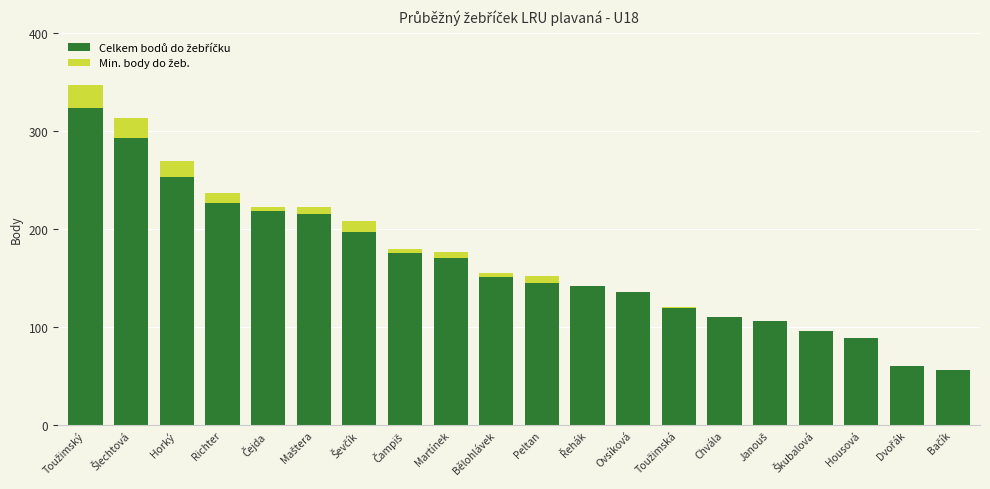

What is the total value across all series at Housová?

89